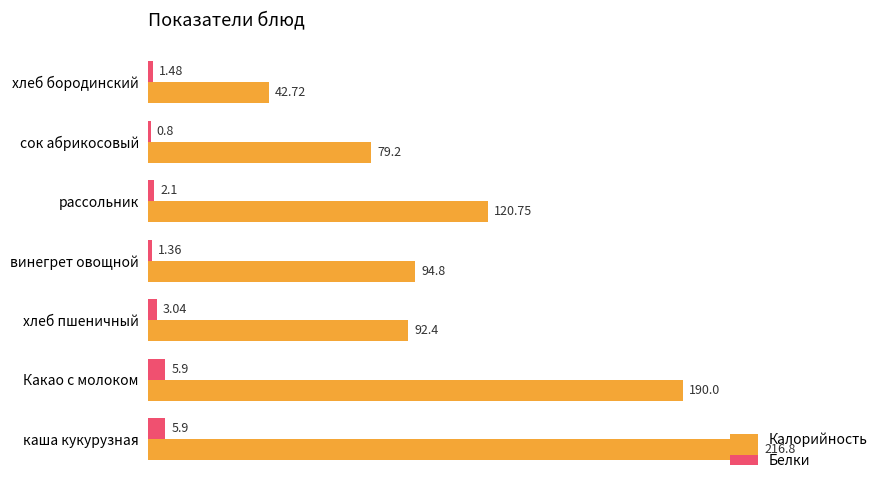

How many distinct data groups are displayed?

2